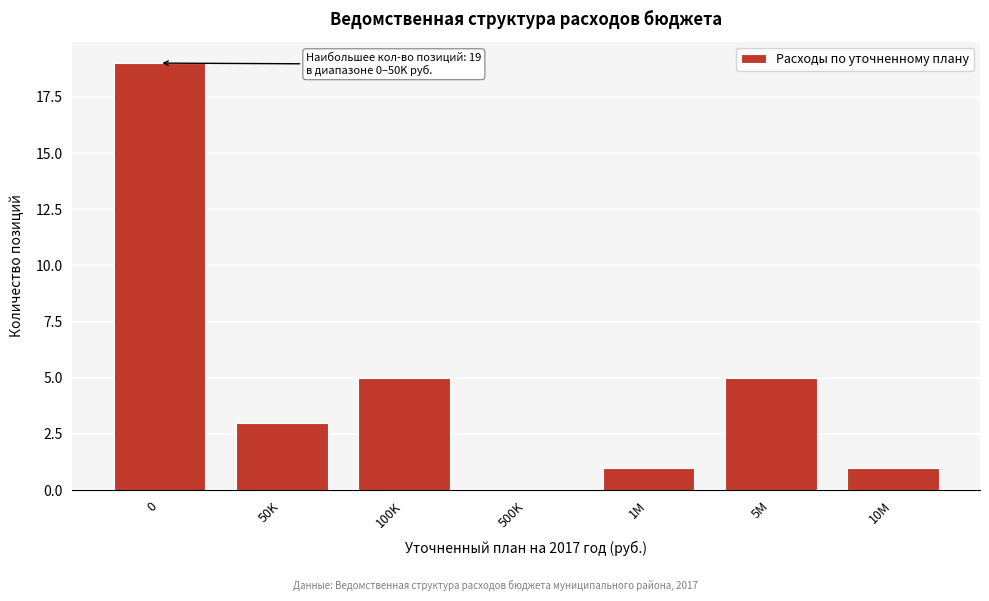

Reading left to right, transcribe all the data shown in this chart.

0=19	50K=3	100K=5	500K=0	1M=1	5M=5	10M=1